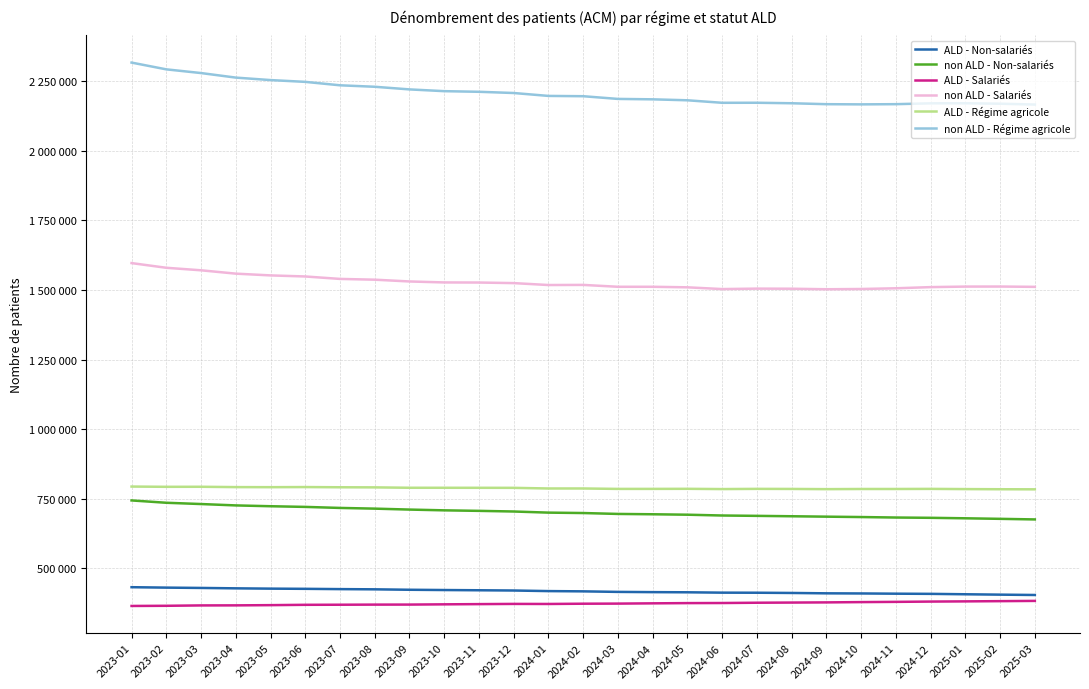

What are all the series names shown in the legend?

ALD - Non-salariés, non ALD - Non-salariés, ALD - Salariés, non ALD - Salariés, ALD - Régime agricole, non ALD - Régime agricole